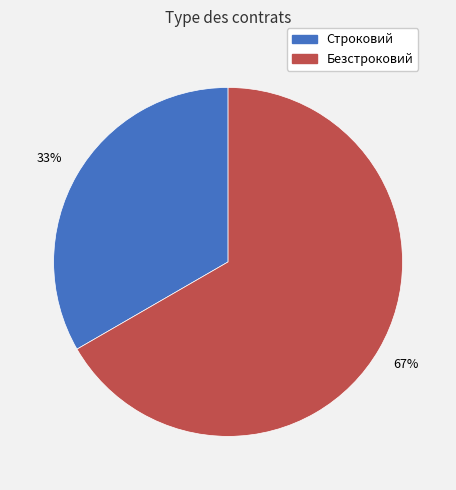

Rank the categories by value from lowest to highest.

Строковий, Безстроковий